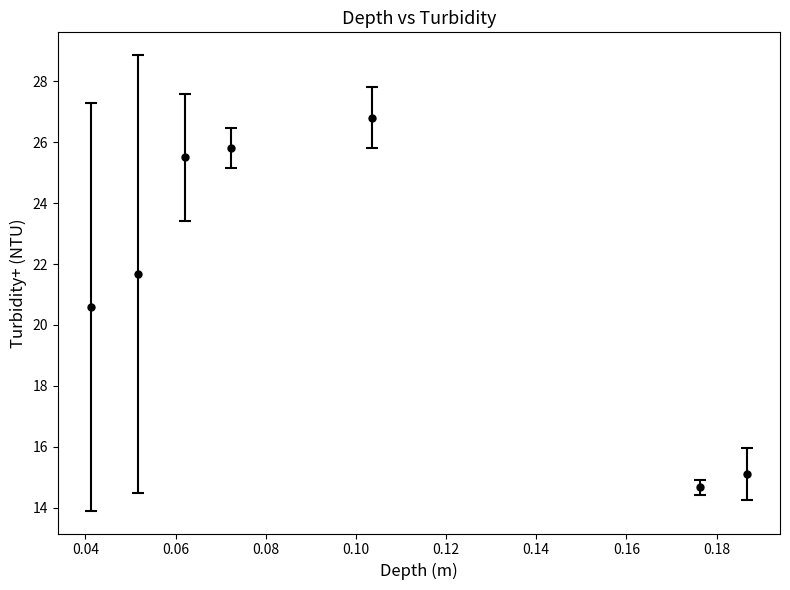

What is the sum of all values?

150.1